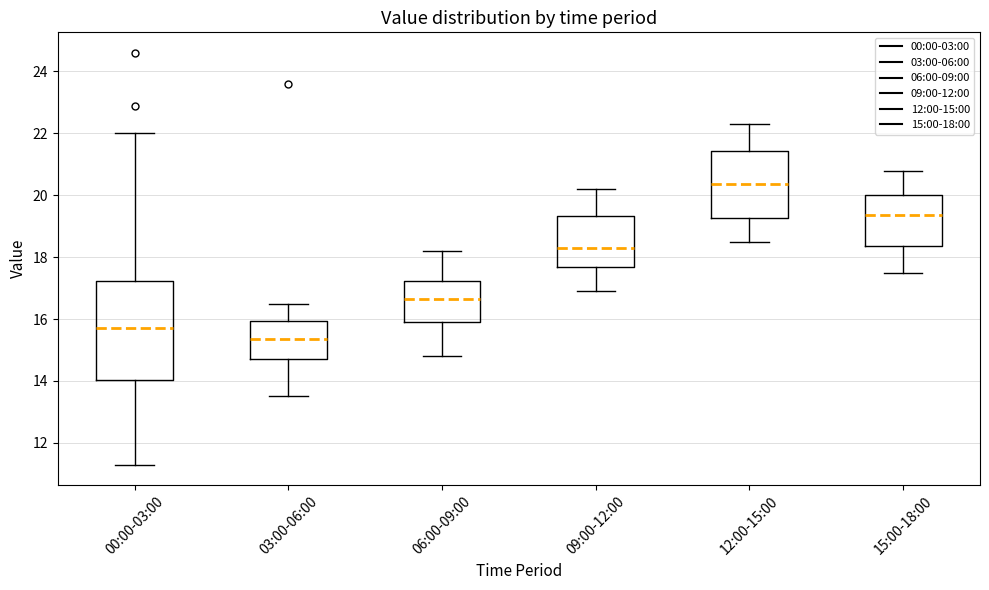

Which box has the highest median line?

12:00-15:00